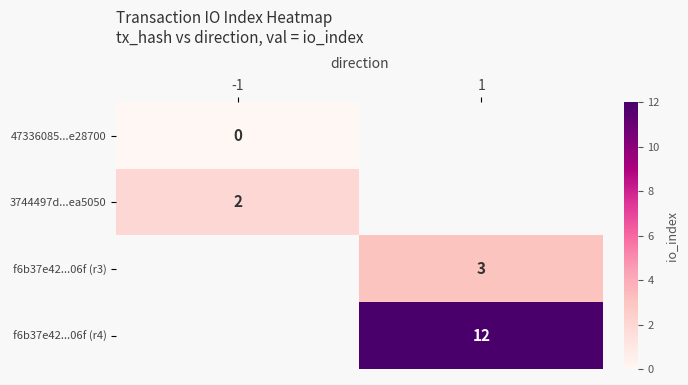

The value of f6b37e42...06f (r4) at 1 is 12. True or false?

True